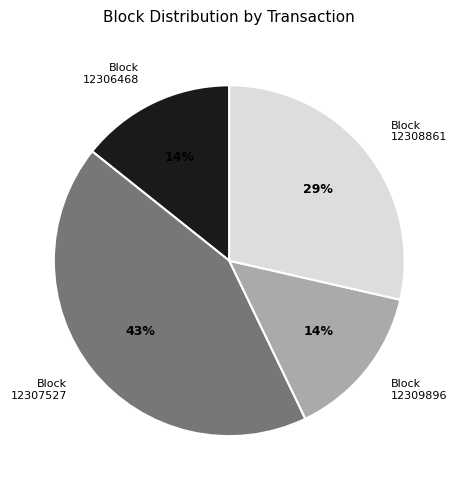

The Block 12306468 slice represents 19% of the pie. True or false?

False